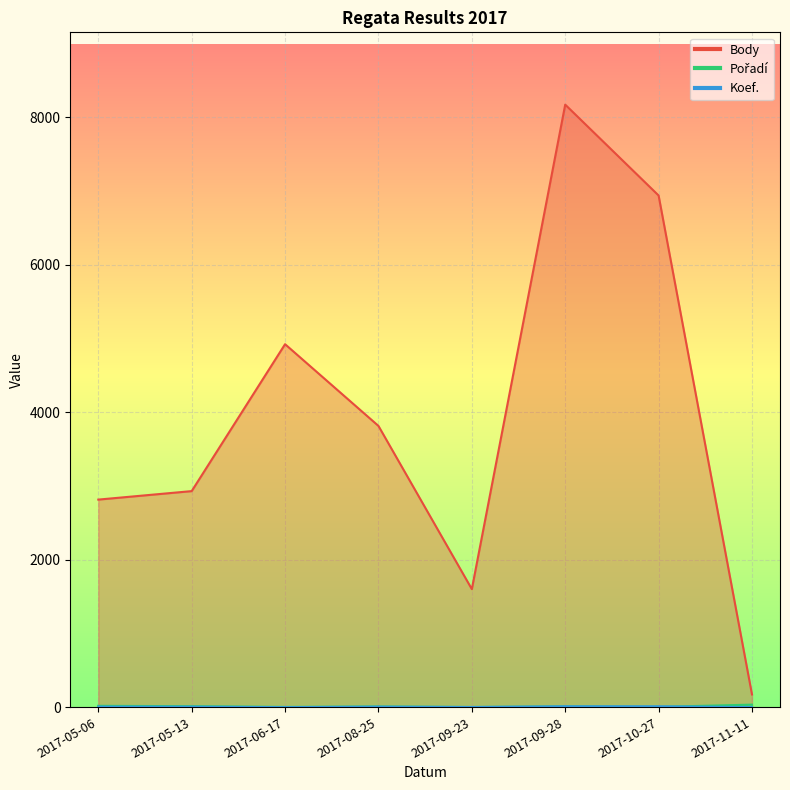

True or false: Body has a value of 10815 at 2017-10-27.

False